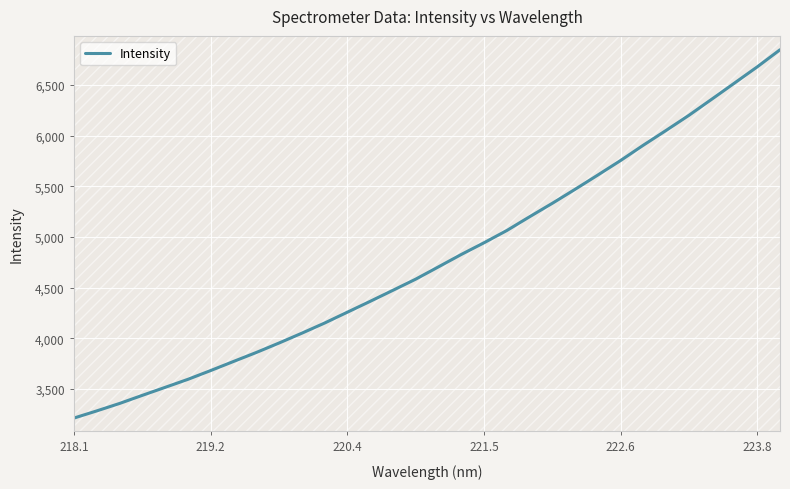

How many lines are shown in the chart?

1